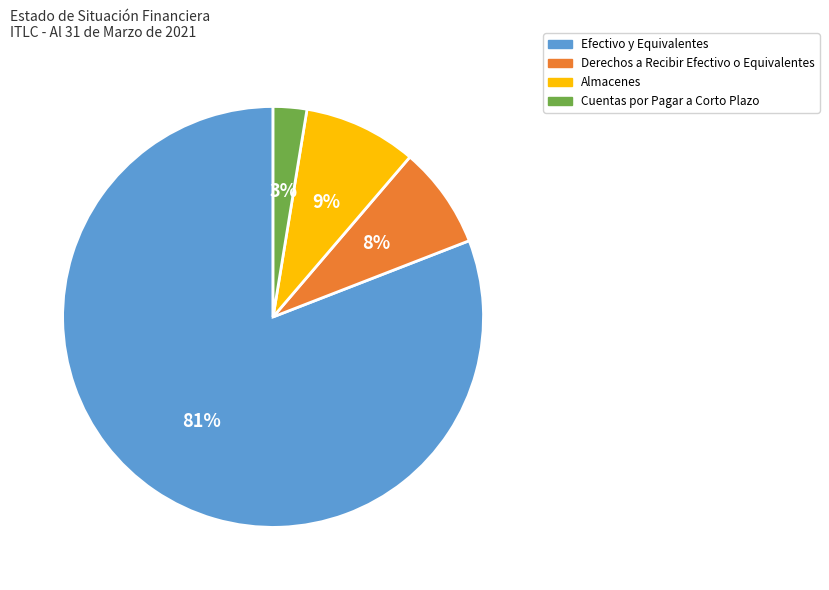

Which has a higher value, Almacenes or Derechos a Recibir Efectivo o Equivalentes?

Almacenes